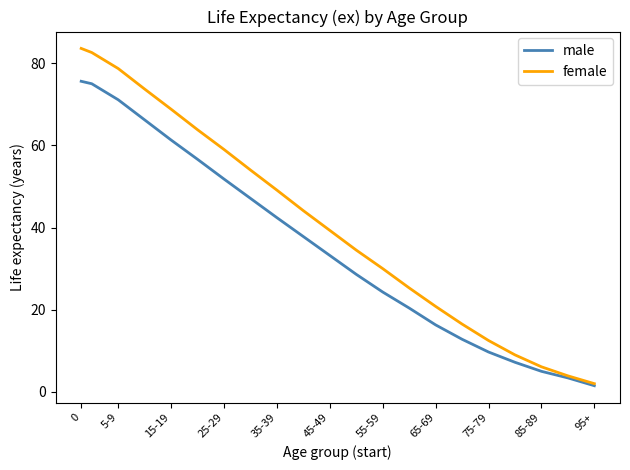

At how many categories does at least one series exceed 28?

13